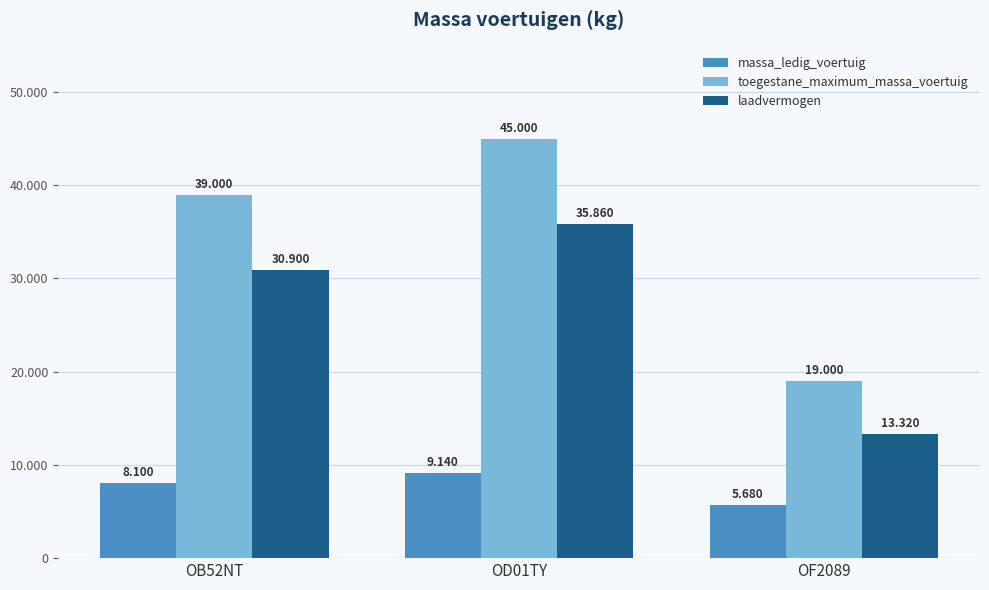

What are all the series names shown in the legend?

massa_ledig_voertuig, toegestane_maximum_massa_voertuig, laadvermogen